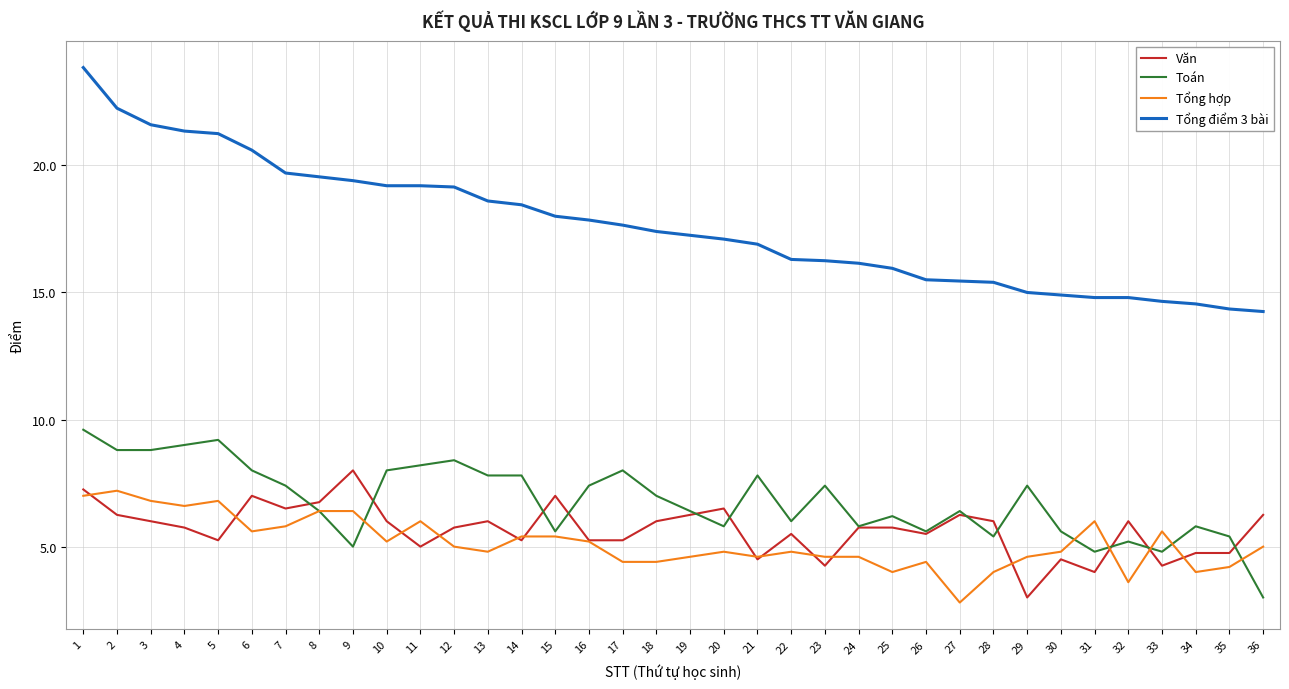

At which category does the chart reach its peak across all series?

1